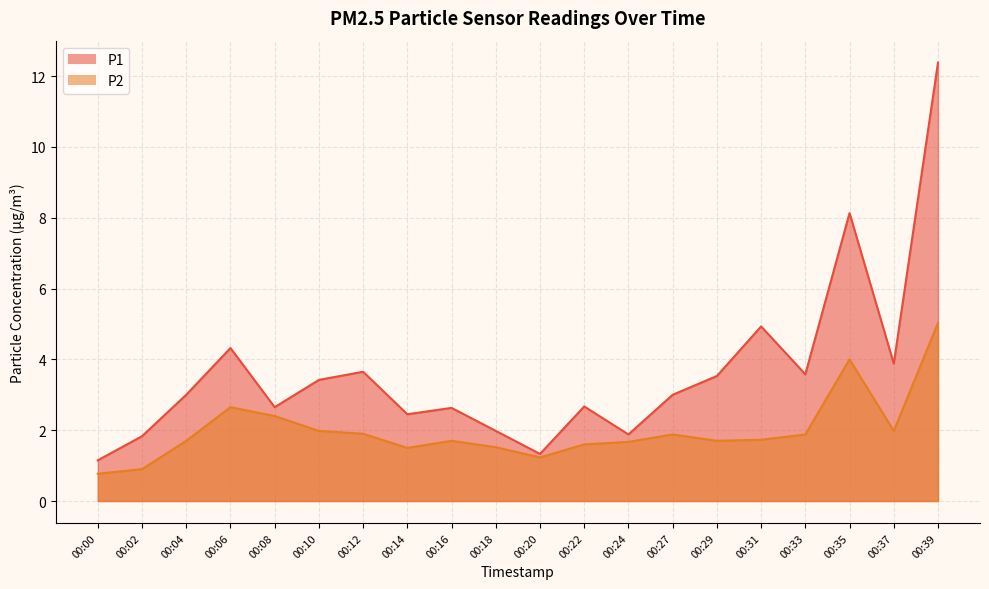

The value of P1 at 00:24 is 1.9. True or false?

True